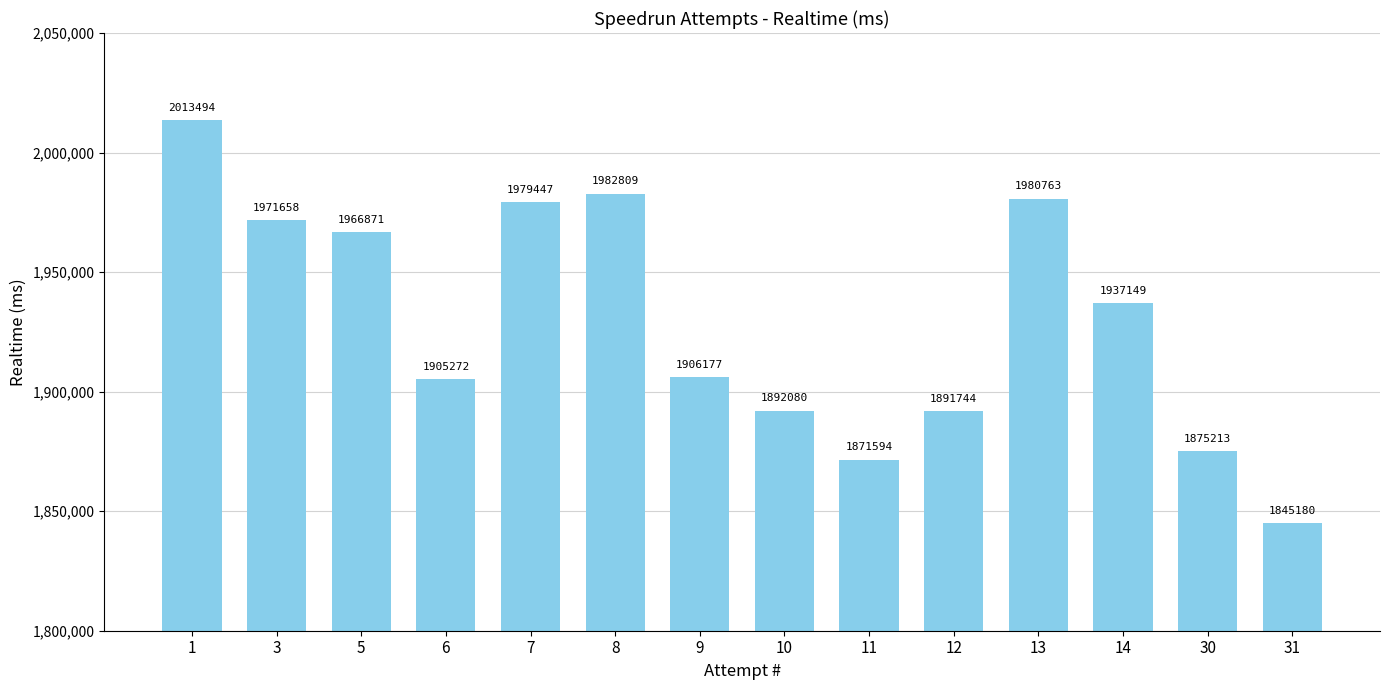

At which category does the chart reach its peak across all series?

1